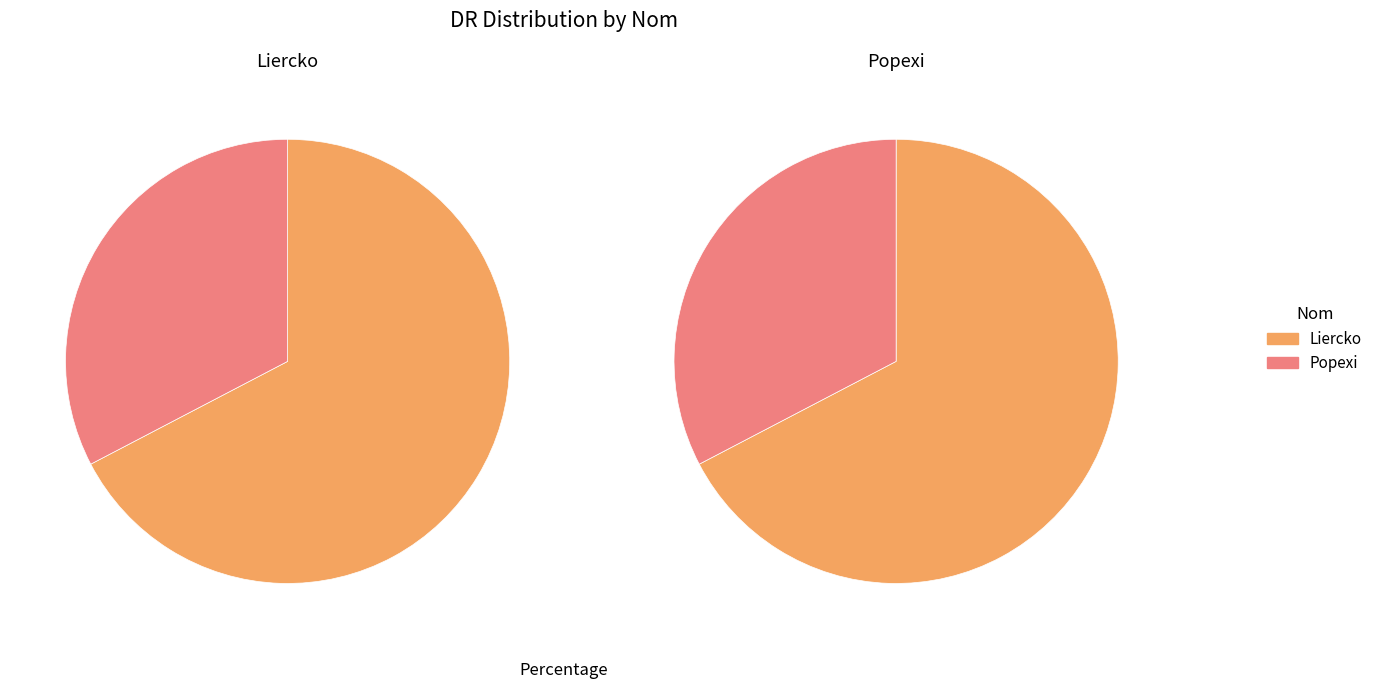

Is the sum of Popexi and Liercko greater than half?

Yes